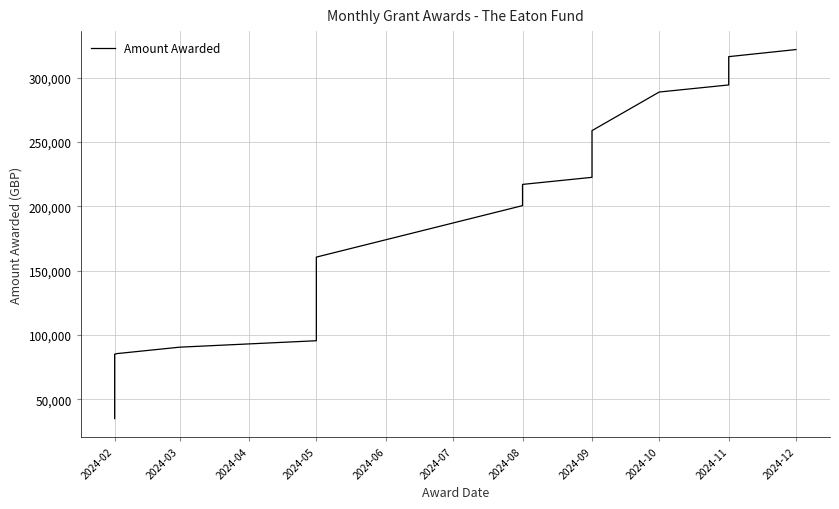

Reading left to right, extract all data points from this chart.

35000	40000	60000	65000	70000	75000	80000	85000	85500	90500	95500	115500	120500	125500	130500	135500	140500	145500	150500	155500	160500	200500	206000	211500	217000	222500	228000	233500	239000	242300	247800	253300	258800	288800	294300	299800	305300	310800	316300	321800